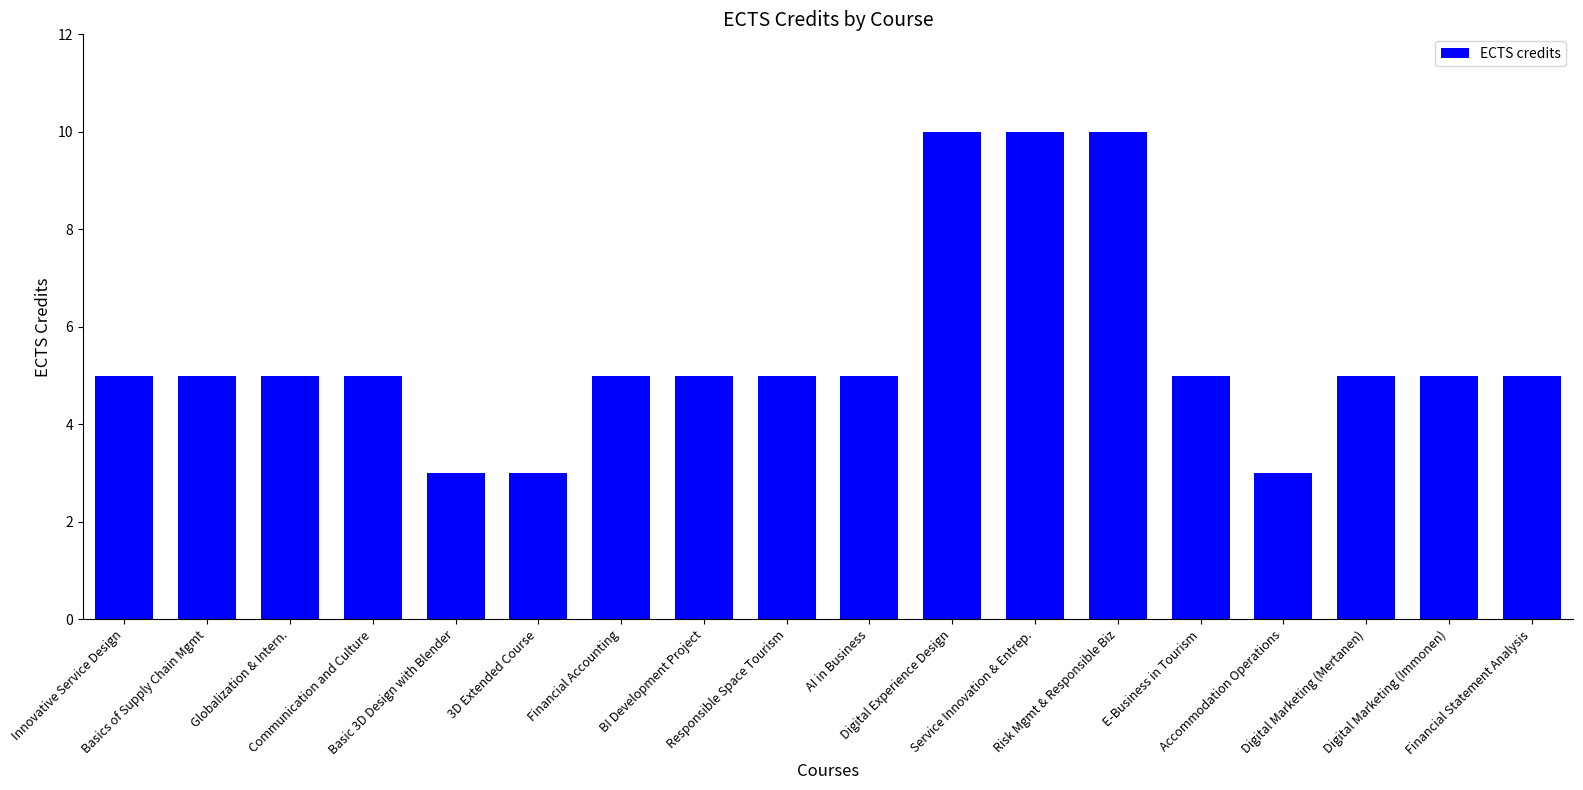

The chart shows a value of 8 at Basics of Supply Chain Mgmt. True or false?

False